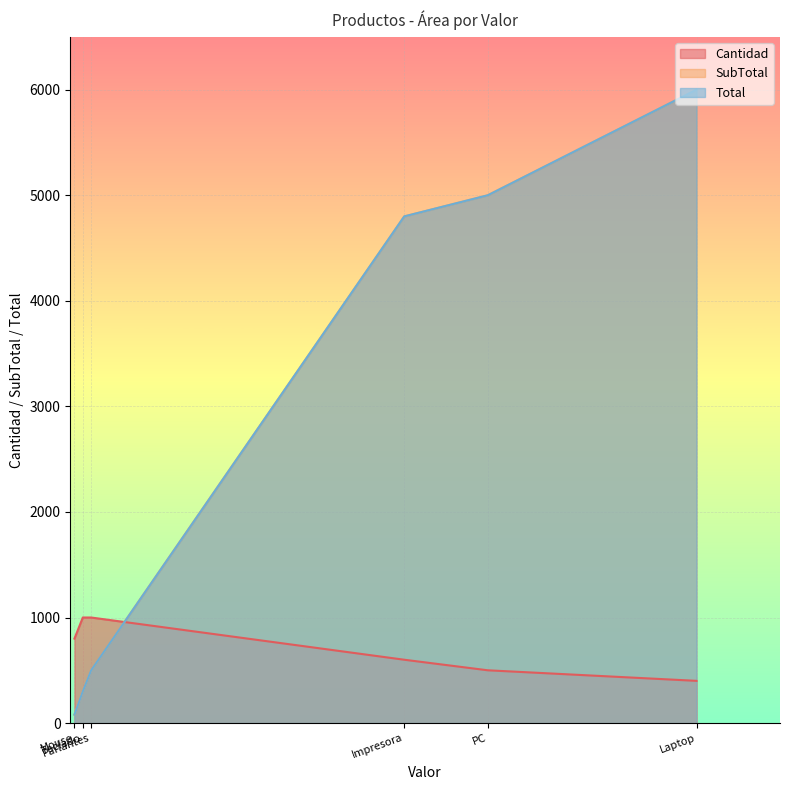

What is the value of the SubTotal point at the 5th from the left?

5000